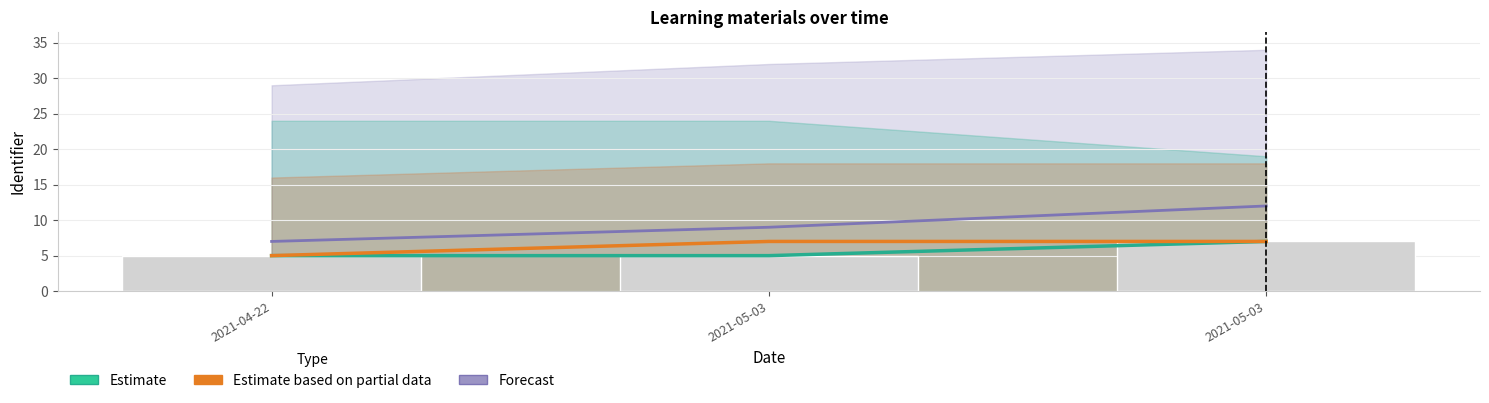

At how many categories does at least one series exceed 6?

3